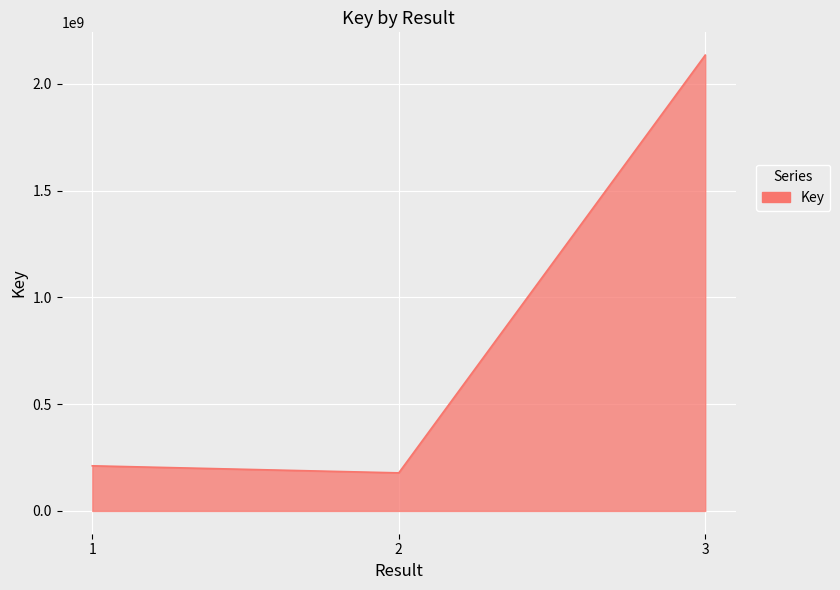

The value at 1 is 211325813. True or false?

True